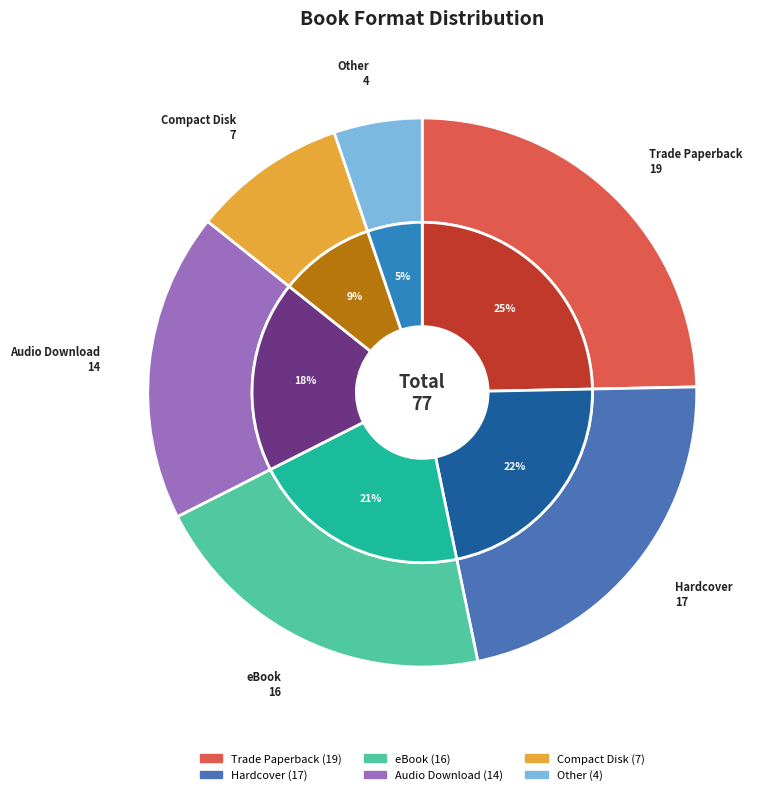

Is it true that Audio Download is 18% of the pie?

True